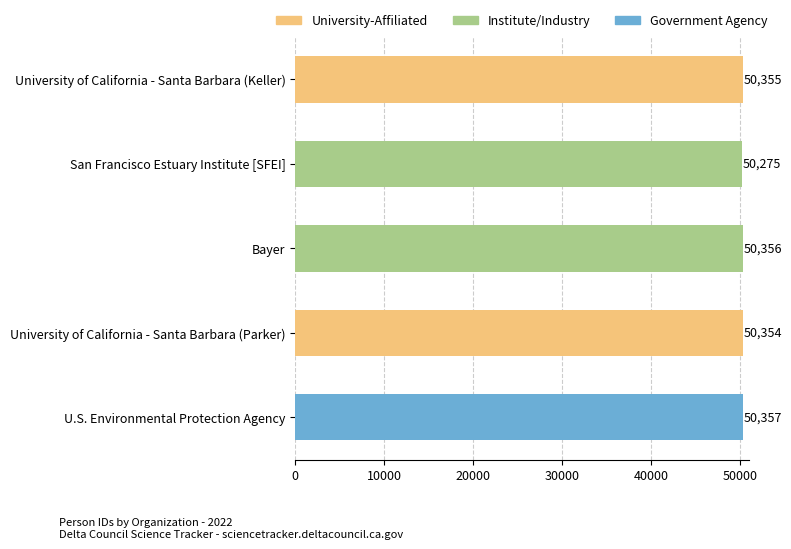

What is the change in value from San Francisco Estuary Institute [SFEI] to U.S. Environmental Protection Agency?

+82